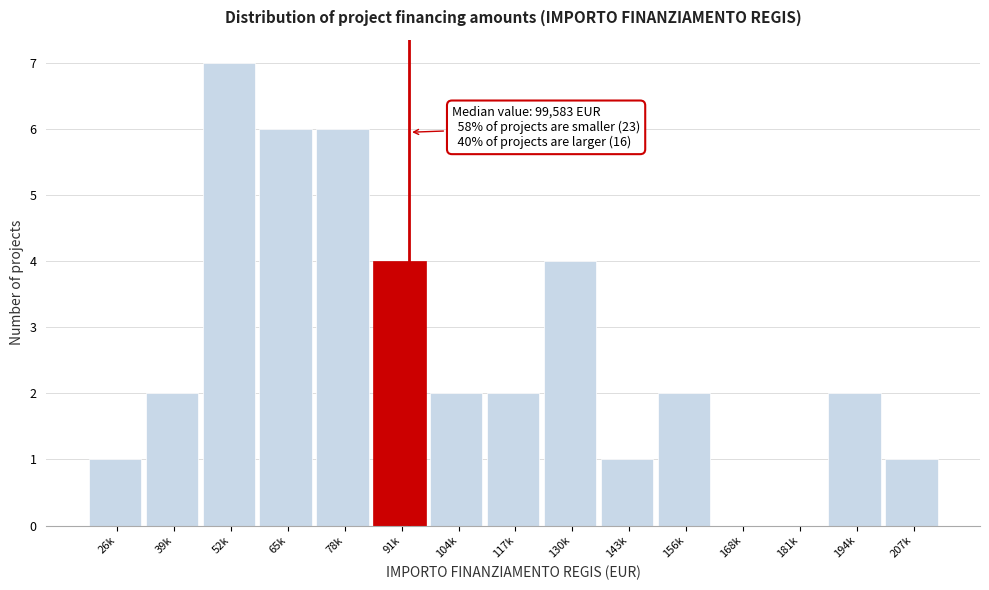

Reading right to left, list all the values displayed in this chart.

207k=1	194k=2	181k=0	168k=0	156k=2	143k=1	130k=4	117k=2	104k=2	91k=4	78k=6	65k=6	52k=7	39k=2	26k=1